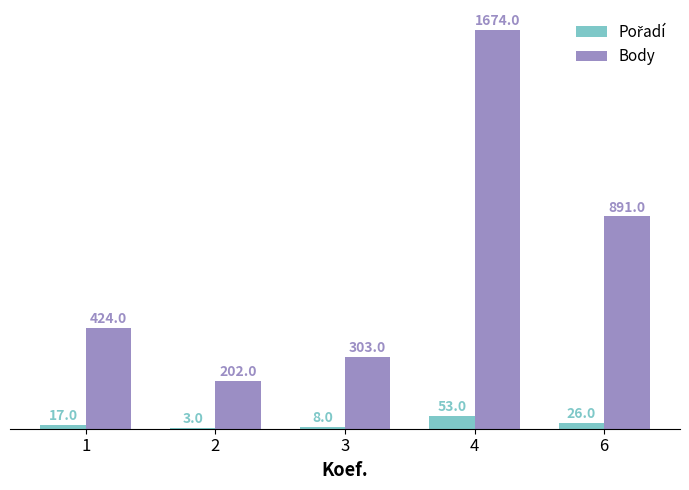

At which label is Body closest to 938?

6